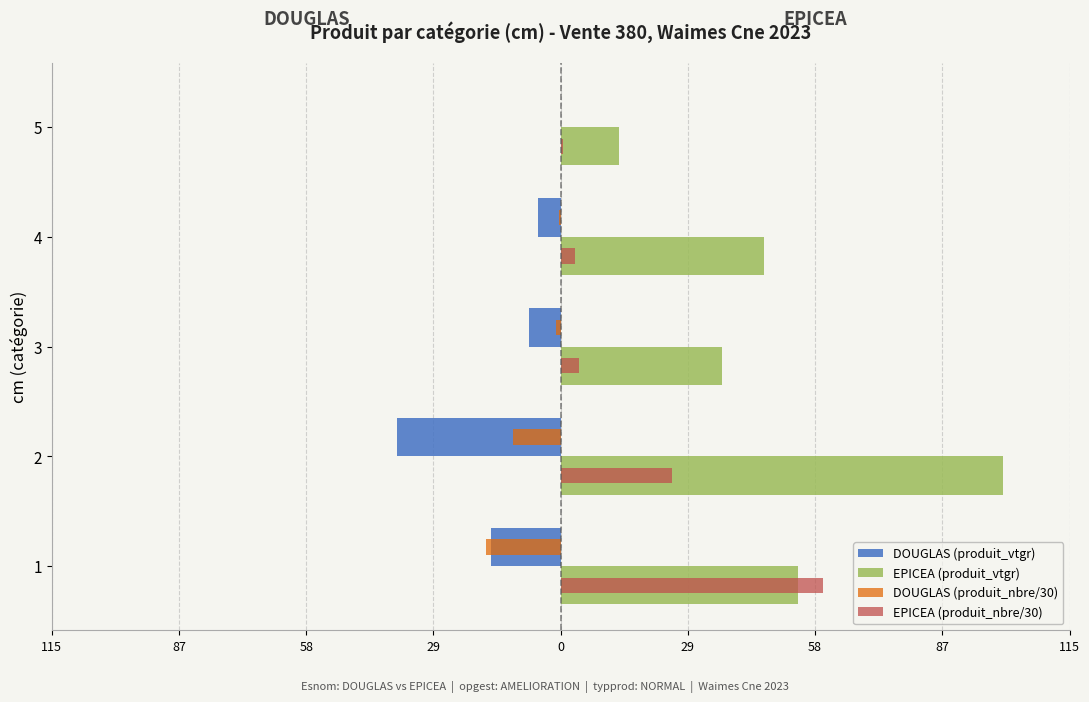

What is the average value of the EPICEA (produit_nbre/30) series?

18.5